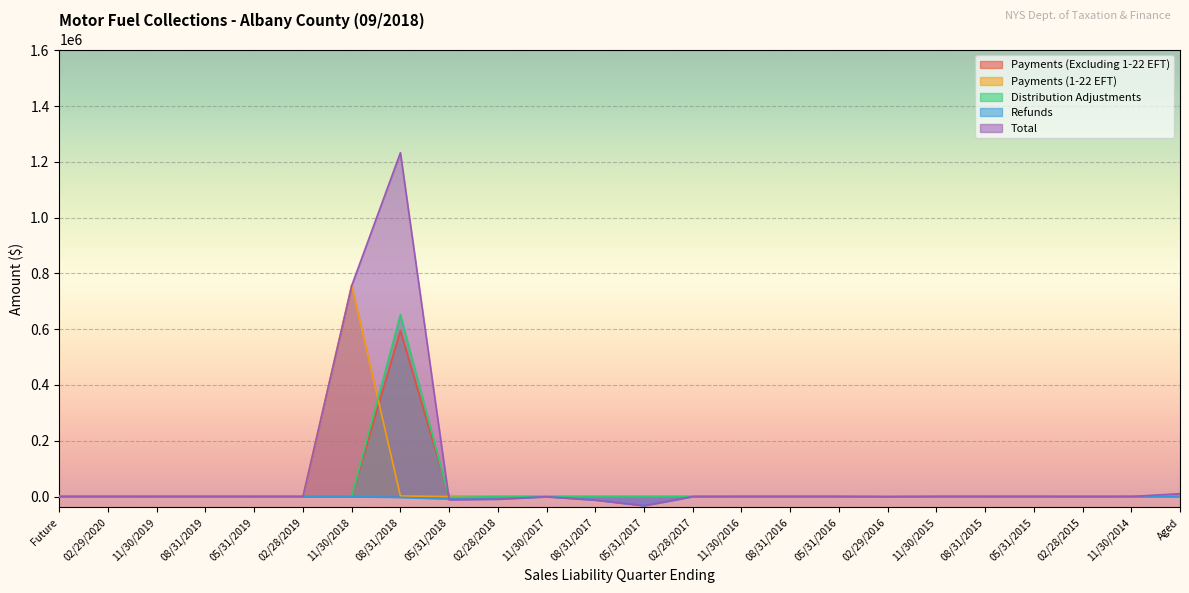

Reading left to right, what are all the values shown in this chart?

Payments (Excluding 1-22 EFT): Future=0.0	02/29/2020=0.0	11/30/2019=0.0	08/31/2019=0.0	05/31/2019=0.0	02/28/2019=0.0	11/30/2018=0.0	08/31/2018=594710.1	05/31/2018=0.0	02/28/2018=0.0	11/30/2017=0.6	08/31/2017=0.6	05/31/2017=0.6	02/28/2017=0.0	11/30/2016=0.0	08/31/2016=0.0	05/31/2016=0.0	02/29/2016=0.0	11/30/2015=0.0	08/31/2015=0.0	05/31/2015=0.0	02/28/2015=0.0	11/30/2014=0.0	Aged=0.0
Payments (1-22 EFT): Future=0.0	02/29/2020=0.0	11/30/2019=0.0	08/31/2019=0.0	05/31/2019=0.0	02/28/2019=0.0	11/30/2018=758136.1	08/31/2018=1872.6	05/31/2018=0.0	02/28/2018=0.0	11/30/2017=0.0	08/31/2017=0.0	05/31/2017=0.0	02/28/2017=0.0	11/30/2016=0.0	08/31/2016=0.0	05/31/2016=0.0	02/29/2016=0.0	11/30/2015=0.0	08/31/2015=0.0	05/31/2015=0.0	02/28/2015=0.0	11/30/2014=0.0	Aged=0.0
Distribution Adjustments: Future=0.0	02/29/2020=0.0	11/30/2019=0.0	08/31/2019=0.0	05/31/2019=0.0	02/28/2019=0.0	11/30/2018=0.0	08/31/2018=652156.6	05/31/2018=-3123.9	02/28/2018=-346.3	11/30/2017=-487.4	08/31/2017=-73.1	05/31/2017=-253.0	02/28/2017=-163.3	11/30/2016=0.0	08/31/2016=0.0	05/31/2016=0.0	02/29/2016=0.0	11/30/2015=0.0	08/31/2015=0.0	05/31/2015=91.9	02/28/2015=0.0	11/30/2014=0.0	Aged=-132.3
Refunds: Future=0.0	02/29/2020=0.0	11/30/2019=0.0	08/31/2019=0.0	05/31/2019=0.0	02/28/2019=0.0	11/30/2018=0.0	08/31/2018=-3122.1	05/31/2018=-8895.2	02/28/2018=-9023.1	11/30/2017=-447.8	08/31/2017=-11933.3	05/31/2017=-32639.1	02/28/2017=-109.1	11/30/2016=0.0	08/31/2016=0.0	05/31/2016=0.0	02/29/2016=-814.3	11/30/2015=0.0	08/31/2015=0.0	05/31/2015=0.0	02/28/2015=-144.6	11/30/2014=0.0	Aged=0.0
Total: Future=0.0	02/29/2020=0.0	11/30/2019=0.0	08/31/2019=0.0	05/31/2019=0.0	02/28/2019=0.0	11/30/2018=755605.9	08/31/2018=1232570.4	05/31/2018=-11746.8	02/28/2018=-9251.6	11/30/2017=-904.9	08/31/2017=-12873.0	05/31/2017=-32772.0	02/28/2017=-159.9	11/30/2016=0.1	08/31/2016=0.1	05/31/2016=-0.1	02/29/2016=-811.1	11/30/2015=0.2	08/31/2015=0.8	05/31/2015=91.6	02/28/2015=-144.0	11/30/2014=0.0	Aged=10330.6